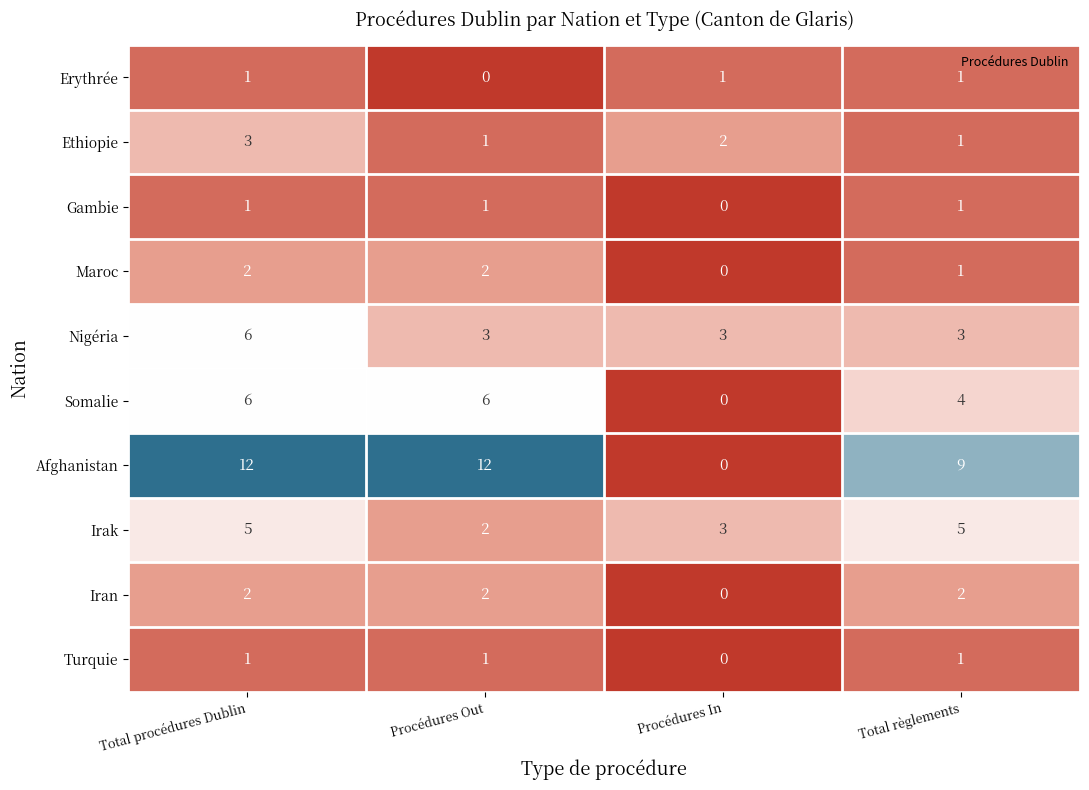

Which series has the largest total across all categories?

Afghanistan